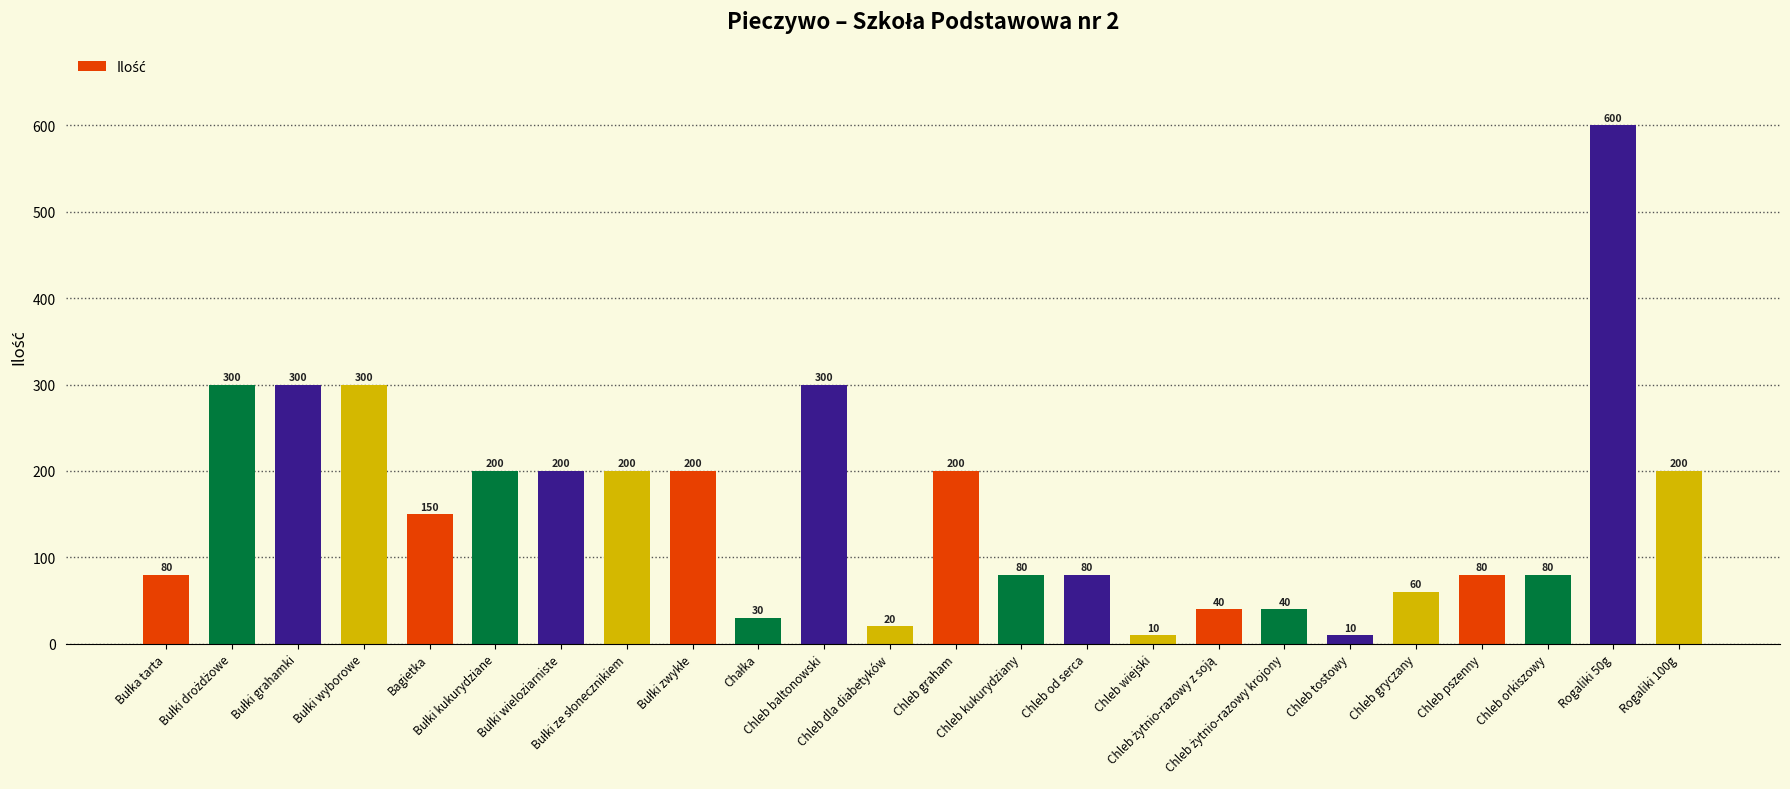

At which category does the chart reach its peak across all series?

Rogaliki 50g